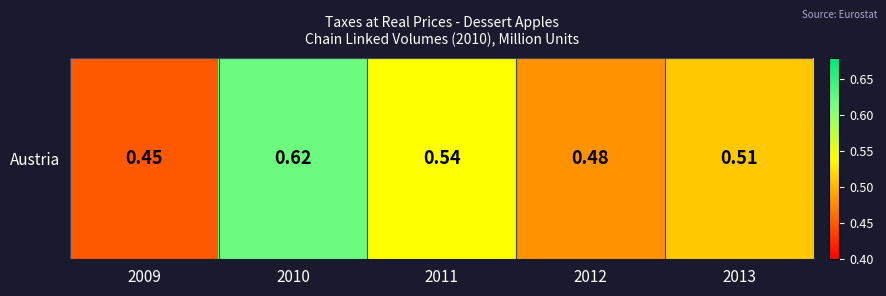

Which has a higher value, 2013 or 2012?

2013